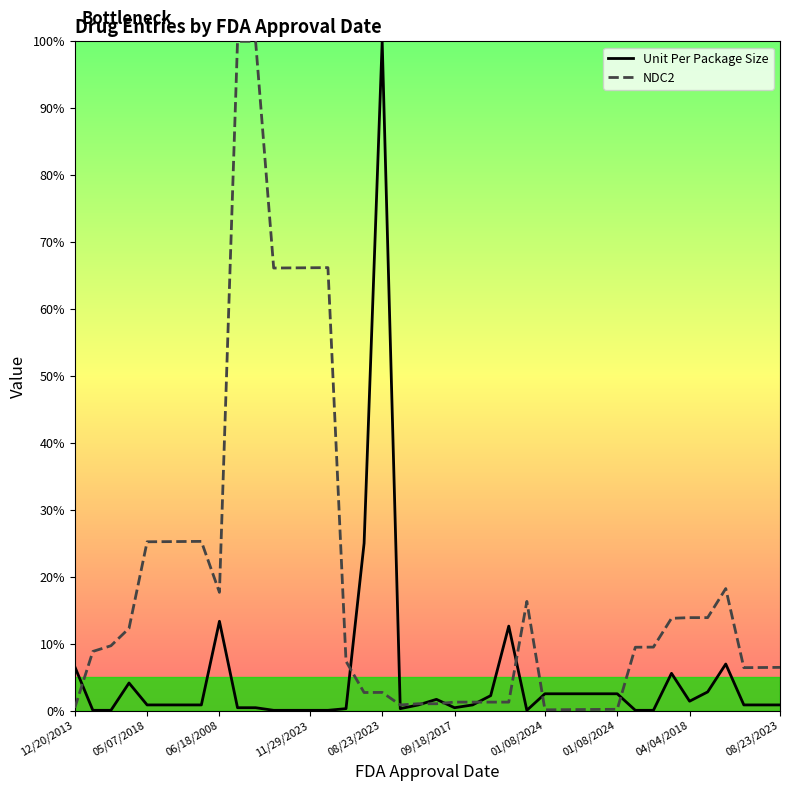

Which series has the largest total across all categories?

NDC2